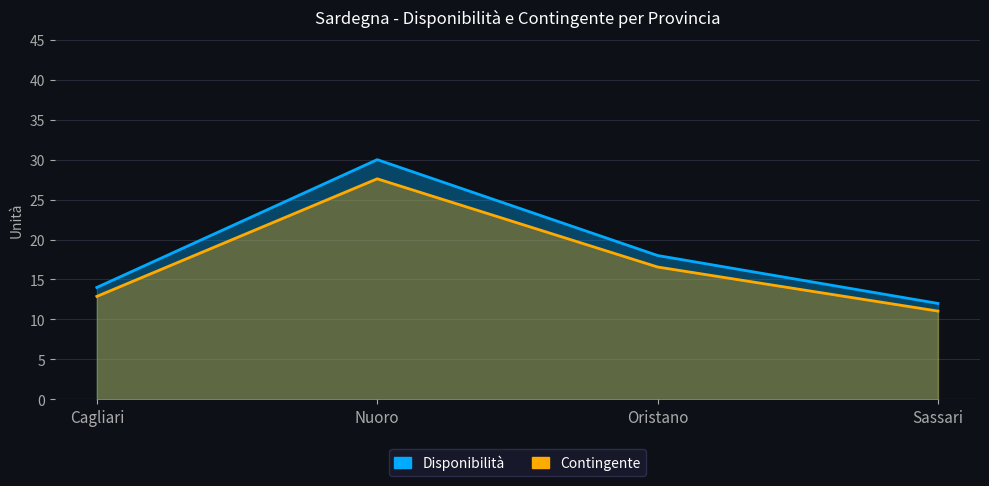

Rank the series by their maximum value, from lowest to highest.

Contingente, Disponibilità